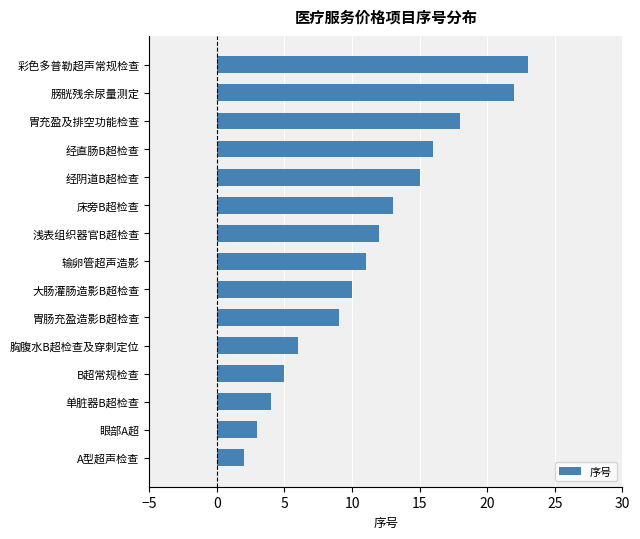

Reading bottom to top, extract all data points from this chart.

2	3	4	5	6	9	10	11	12	13	15	16	18	22	23